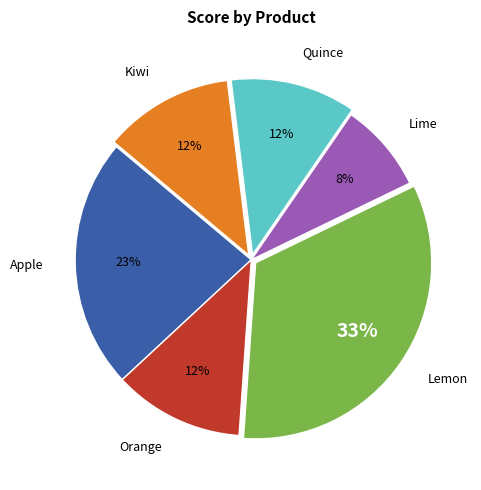

Is the sum of Lime and Apple greater than half?

No